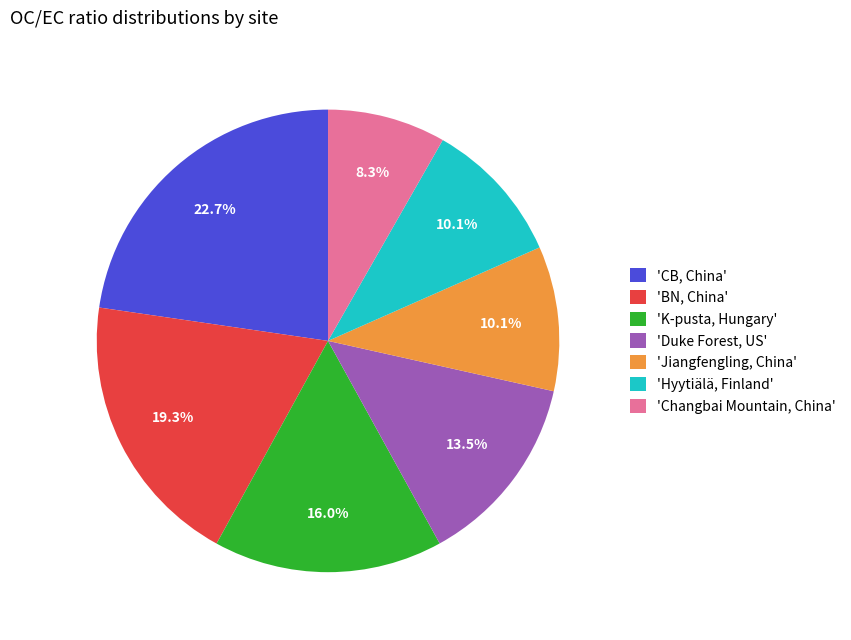

Approximately how many times larger is the value at 'Duke Forest, US' compared to 'Jiangfengling, China'?

1.3